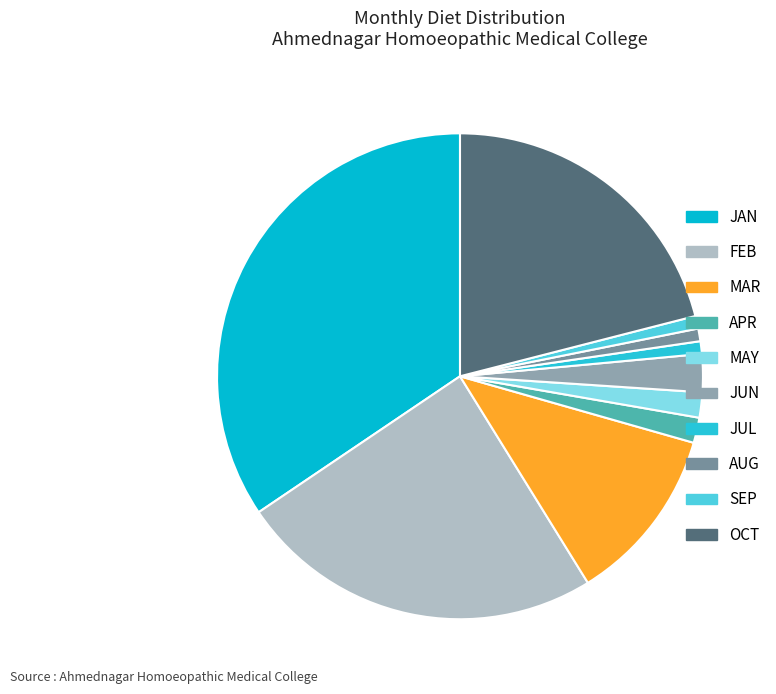

How many slices are in this pie chart?

10